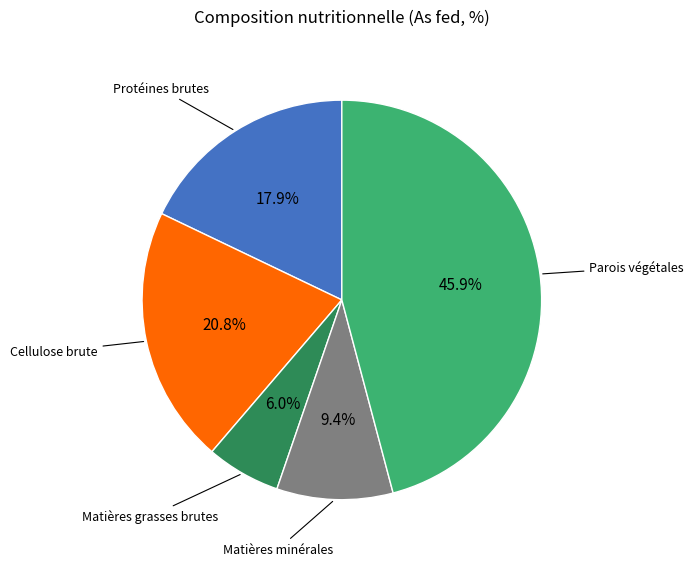

Is there a majority slice in this chart?

No